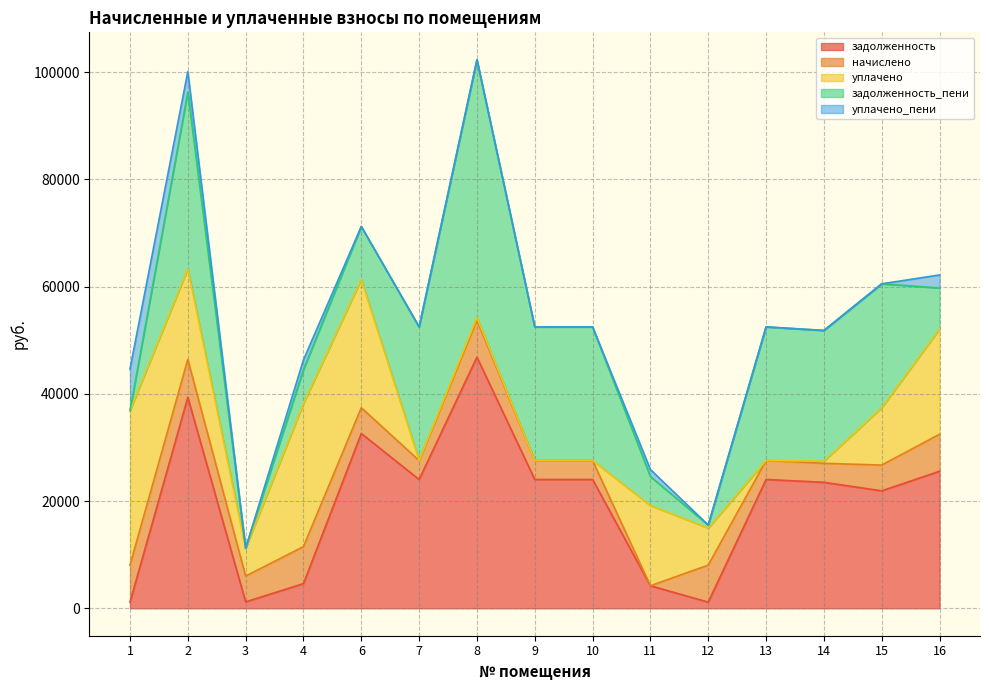

Rank the series by their maximum value, from highest to lowest.

задолженность_пени, задолженность, уплачено, уплачено_пени, начислено